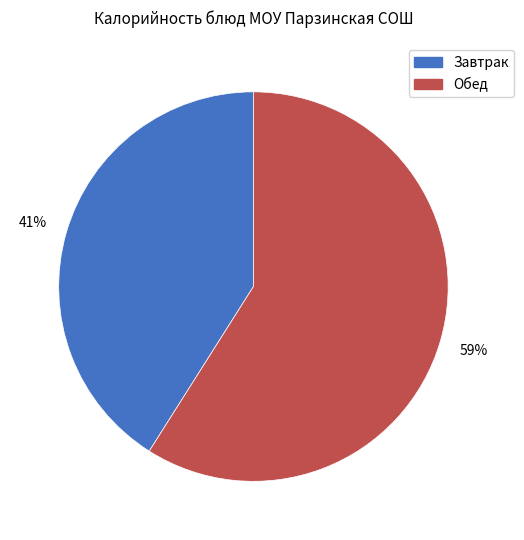

To the nearest percent, what is the average slice percentage?

50%